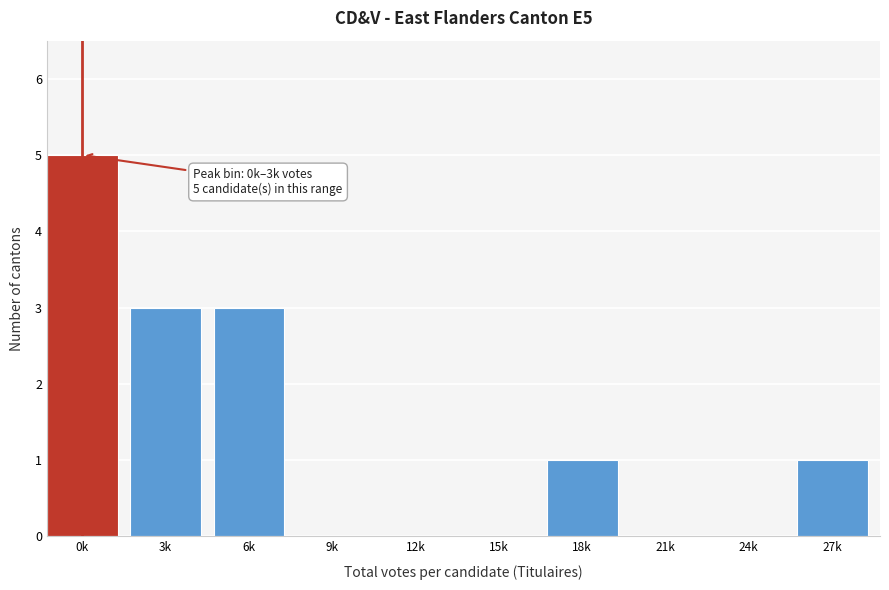

Reading left to right, list all the values displayed in this chart.

0k=5	3k=3	6k=3	9k=0	12k=0	15k=0	18k=1	21k=0	24k=0	27k=1